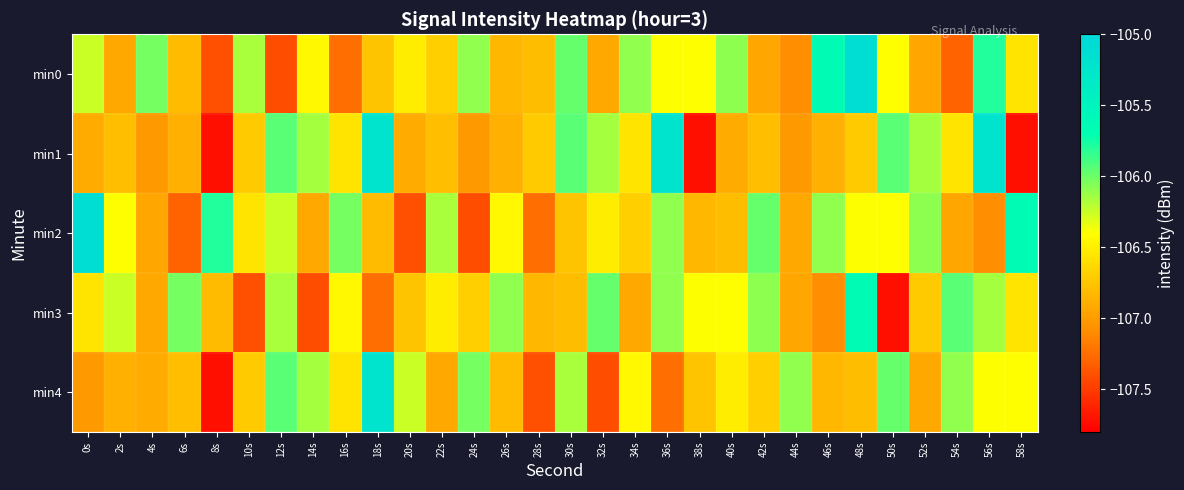

Which series has the largest total across all categories?

min0